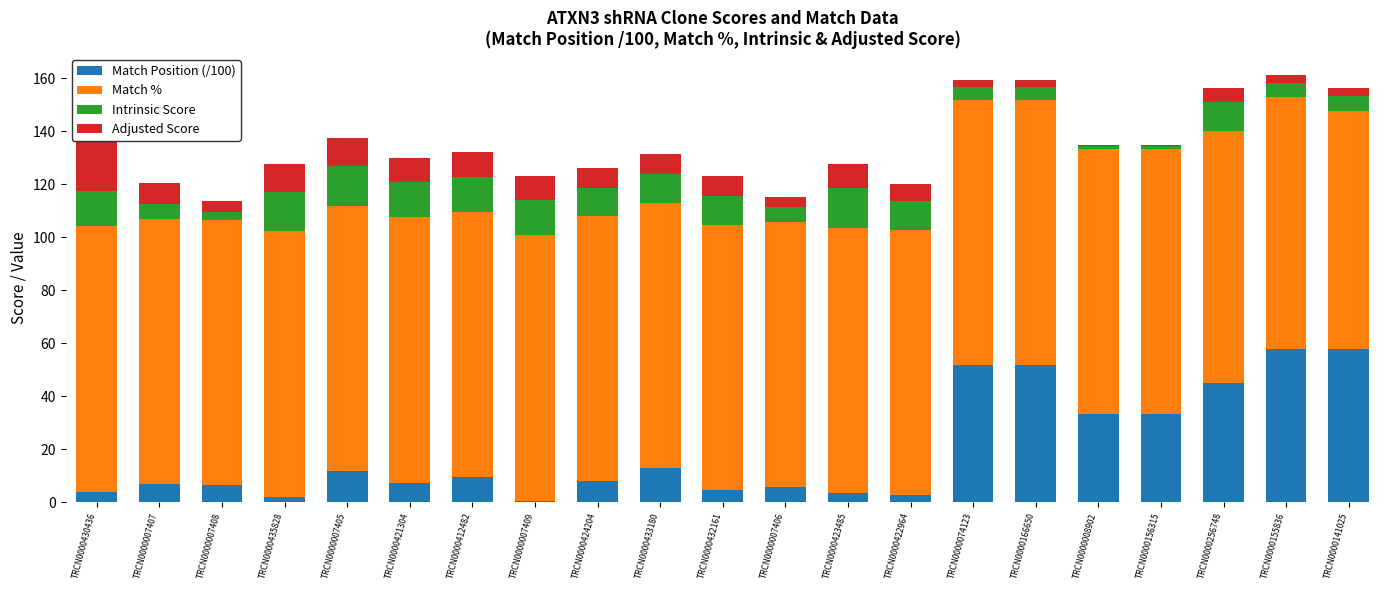

The Match Position (/100) series shows 1.4 at TRCN0000007408. True or false?

False